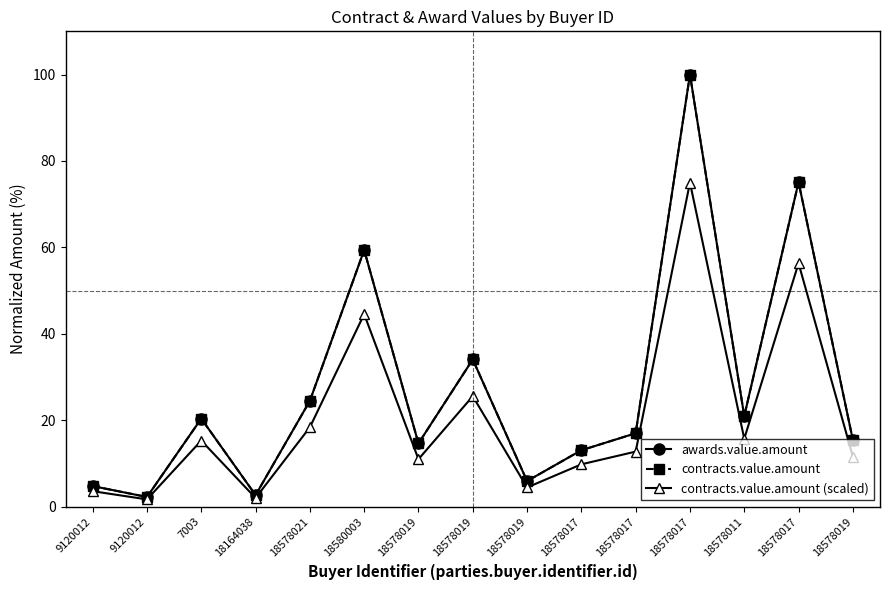

Reading left to right, list all the values displayed in this chart.

awards.value.amount: 9120012=4.7	9120012=2.2	7003=20.4	18164038=2.7	18578021=24.5	18580003=59.4	18578019=14.6	18578019=34.1	18578019=5.9	18578017=13.0	18578017=17.0	18578017=100.0	18578011=20.9	18578017=75.1	18578019=15.4
contracts.value.amount: 9120012=4.7	9120012=2.2	7003=20.4	18164038=2.7	18578021=24.5	18580003=59.4	18578019=14.6	18578019=34.1	18578019=5.9	18578017=13.0	18578017=17.0	18578017=100.0	18578011=20.9	18578017=75.1	18578019=15.4
contracts.value.amount (scaled): 9120012=3.6	9120012=1.7	7003=15.3	18164038=2.0	18578021=18.4	18580003=44.5	18578019=11.0	18578019=25.5	18578019=4.4	18578017=9.8	18578017=12.7	18578017=75.0	18578011=15.7	18578017=56.3	18578019=11.6